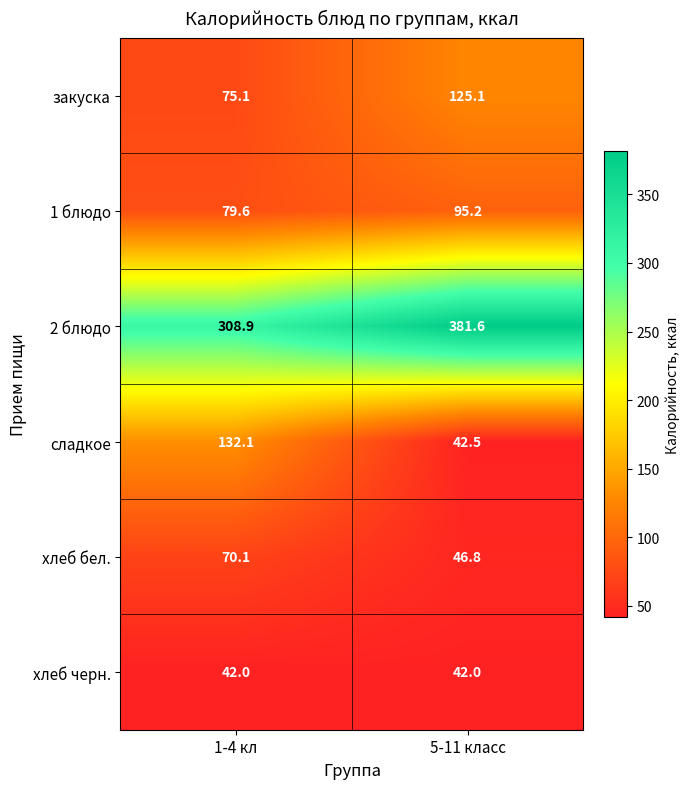

The хлеб черн. series shows 42.0 at 1-4 кл. True or false?

True